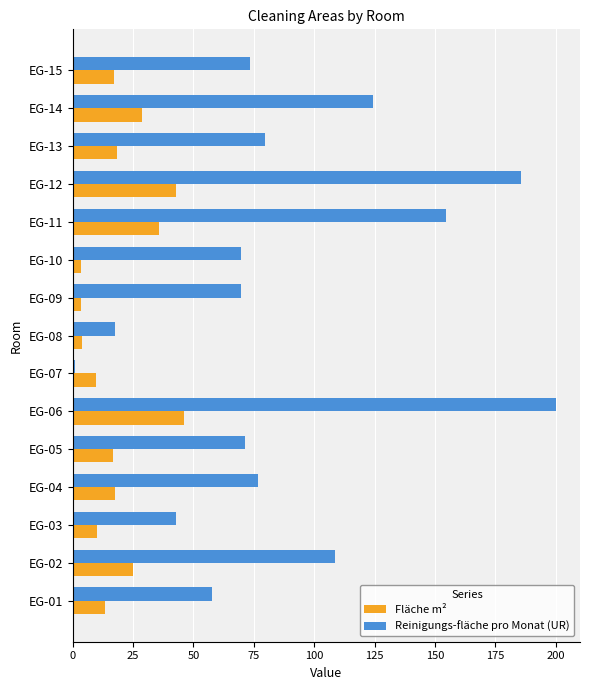

Rank the series by their maximum value, from lowest to highest.

Fläche m², Reinigungs-fläche pro Monat (UR)